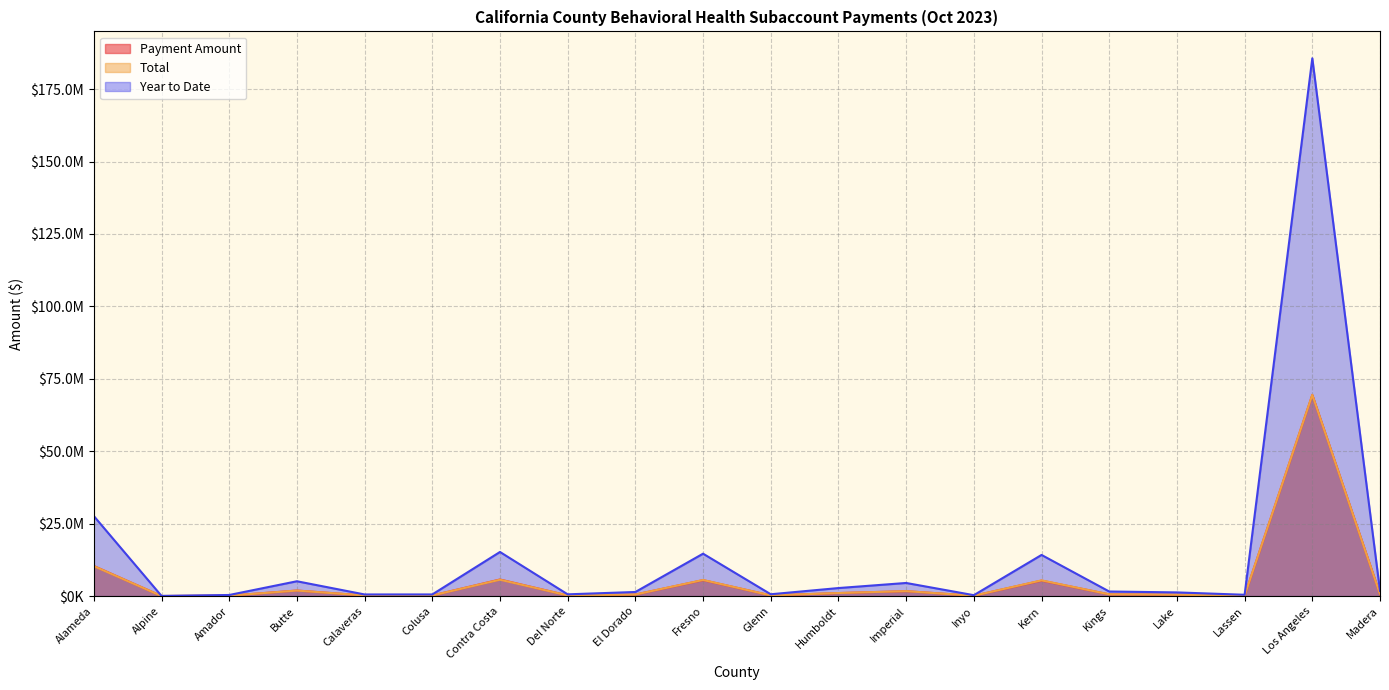

How many values in the Total series are below 604745?

10